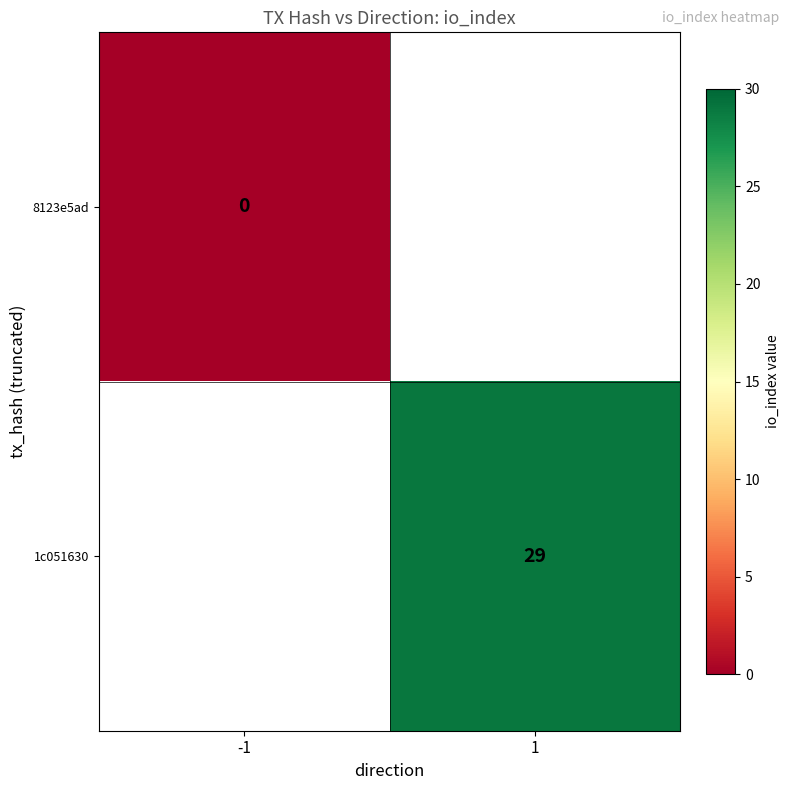

Is it true that 1c051630 equals 29 at 1?

True